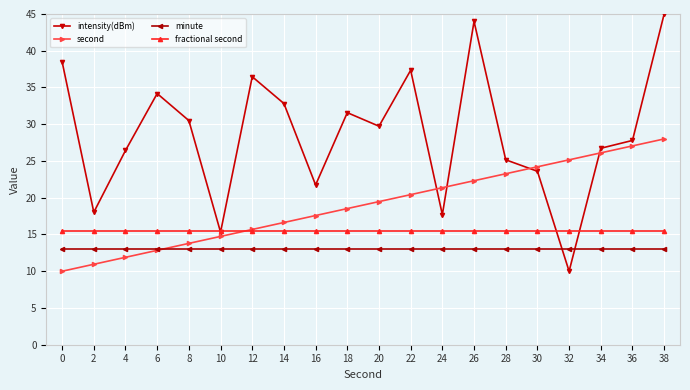

What is the spread (max minus min) of values at 10?

2.5